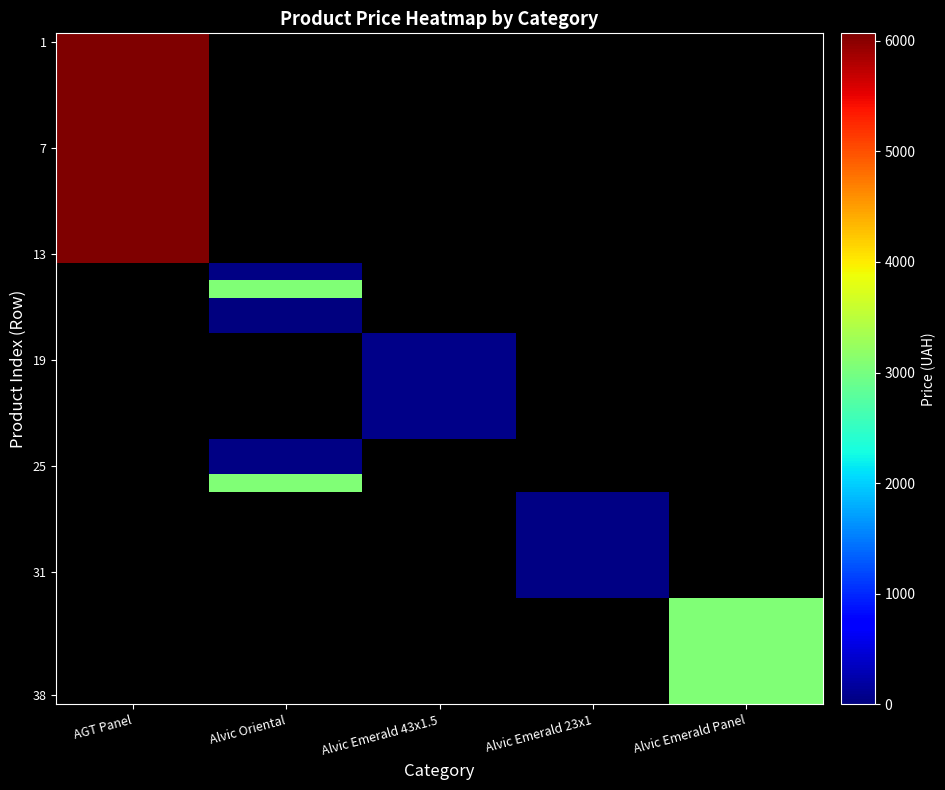

Which series has the largest total across all categories?

1